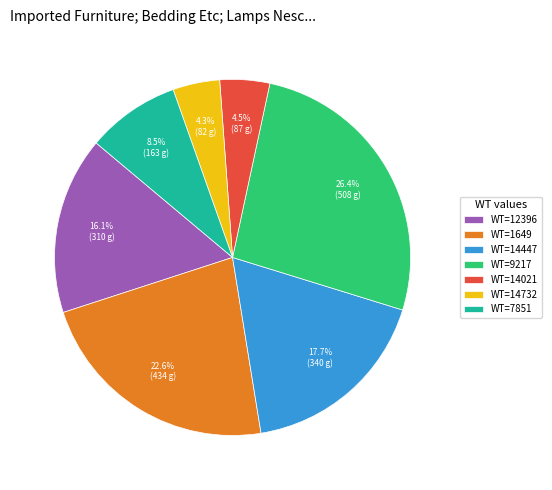

To the nearest percent, what is the difference between the largest and smallest slice percentages?

22%